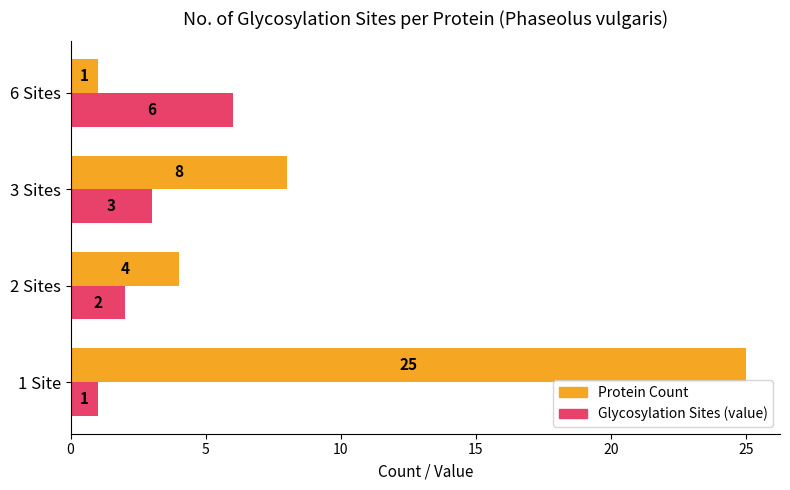

At which category is the sum across all series the highest?

1 Site